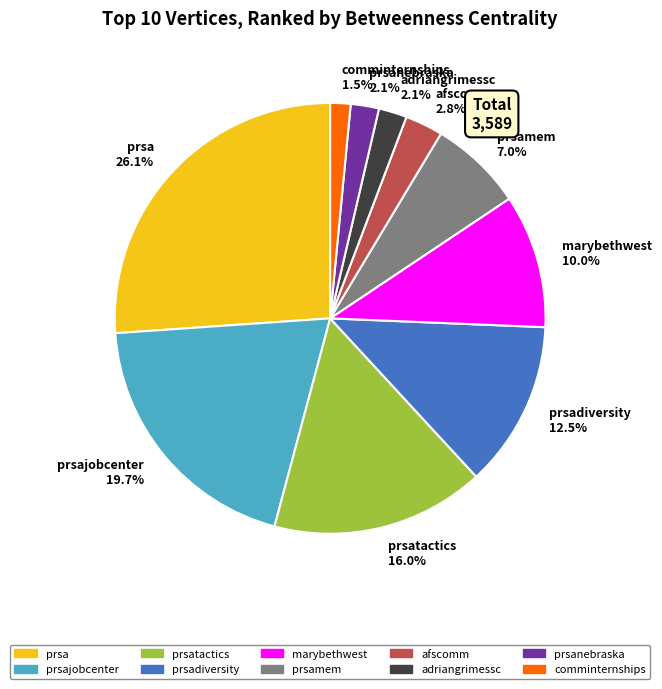

What is the ratio of the value at prsanebraska 2.1% to the value at adriangrimessc 2.1%?

1.0